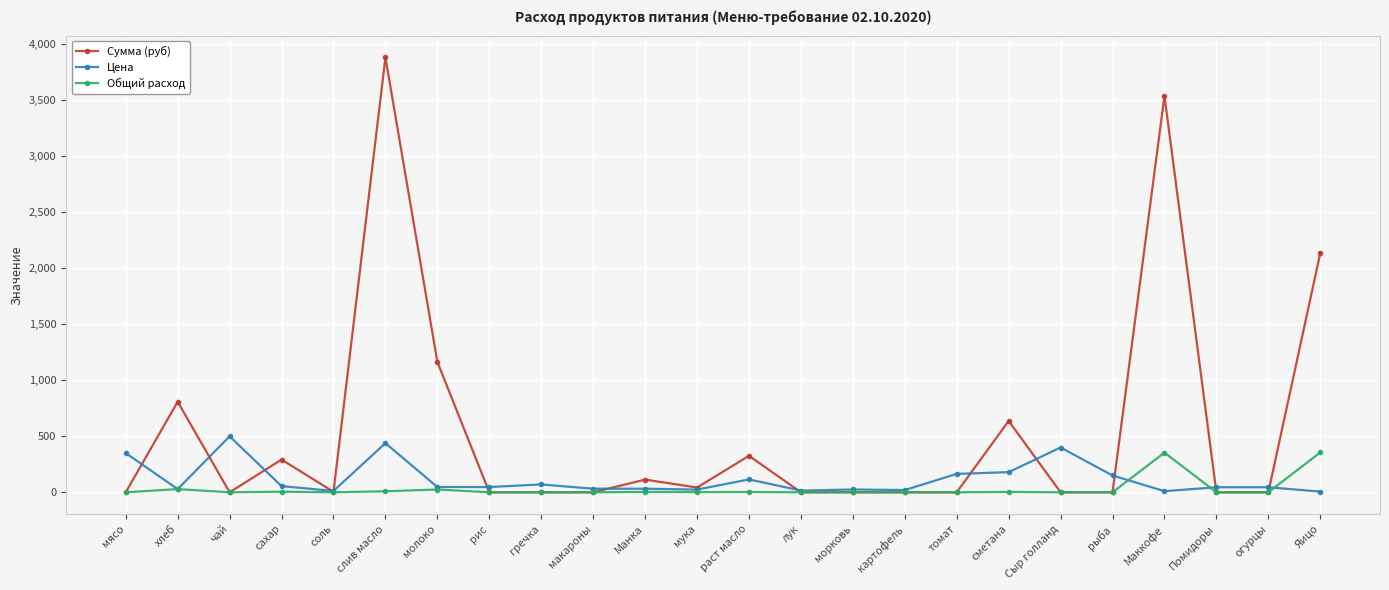

Which series has the largest range (max minus min)?

Сумма (руб)